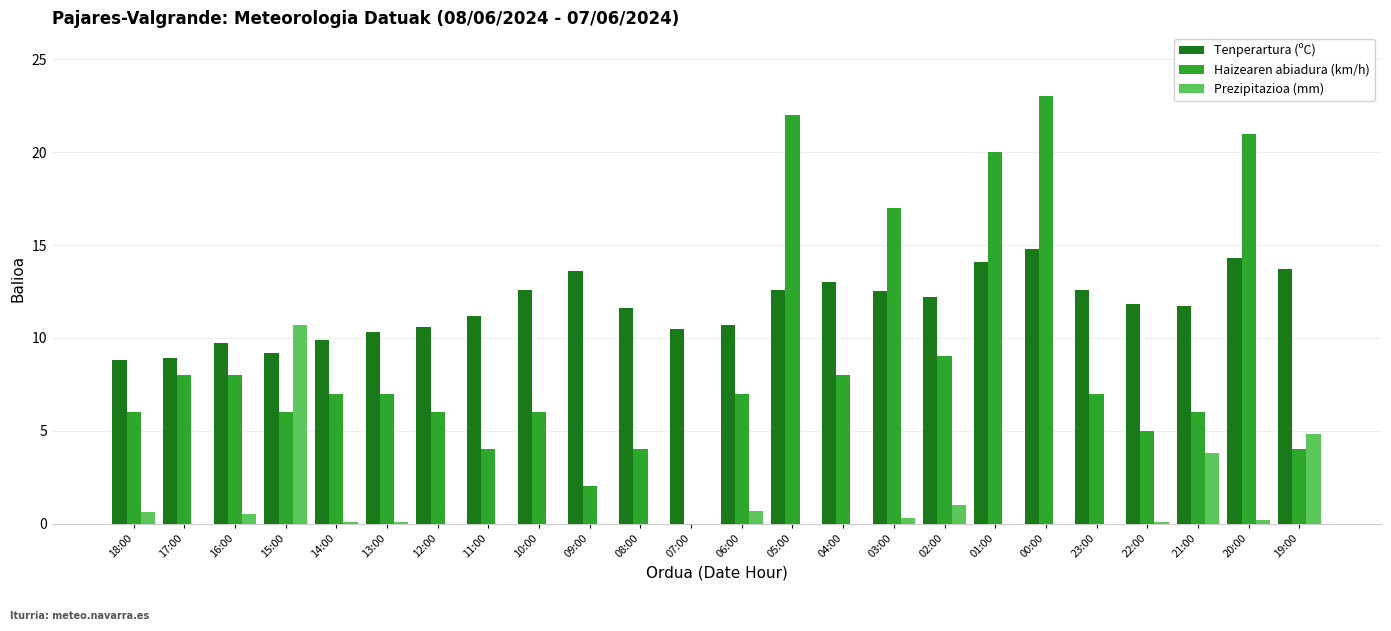

How many distinct data groups are displayed?

3